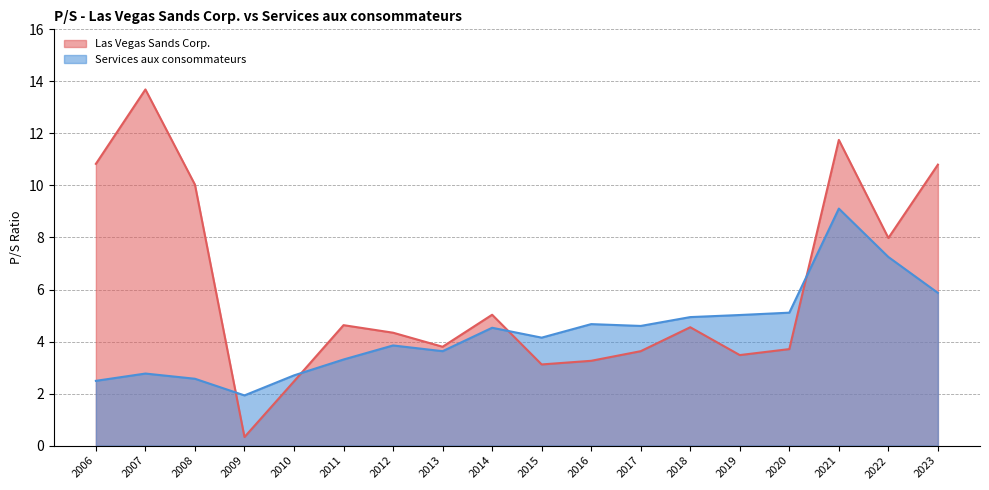

What is the value of the Las Vegas Sands Corp. point at the 8th from the left?

3.8